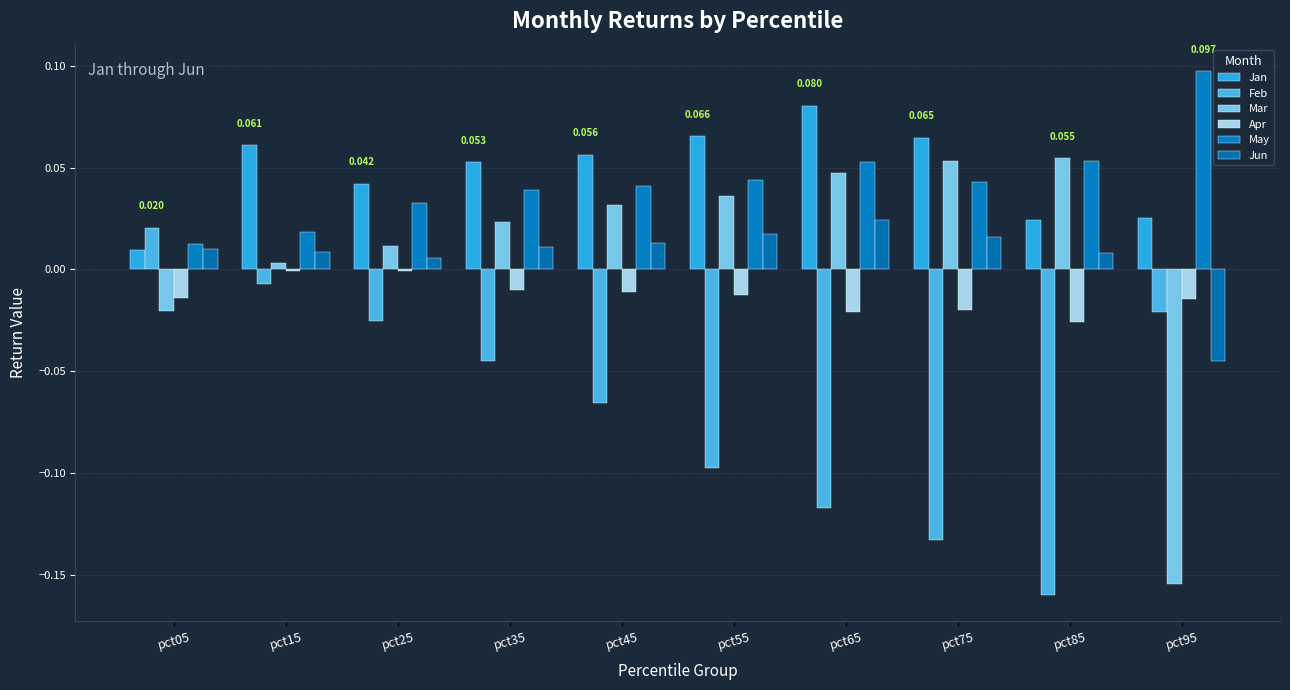

Count the number of categories in the chart.

10